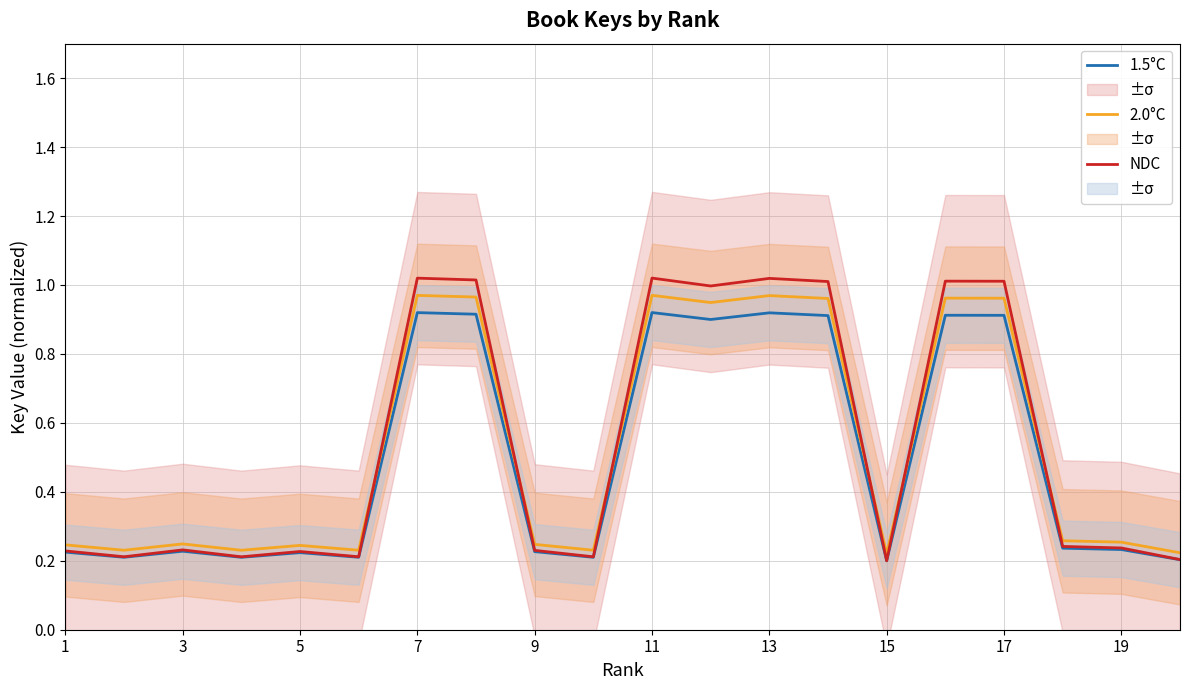

What is the label of the 20th point from the right?

1